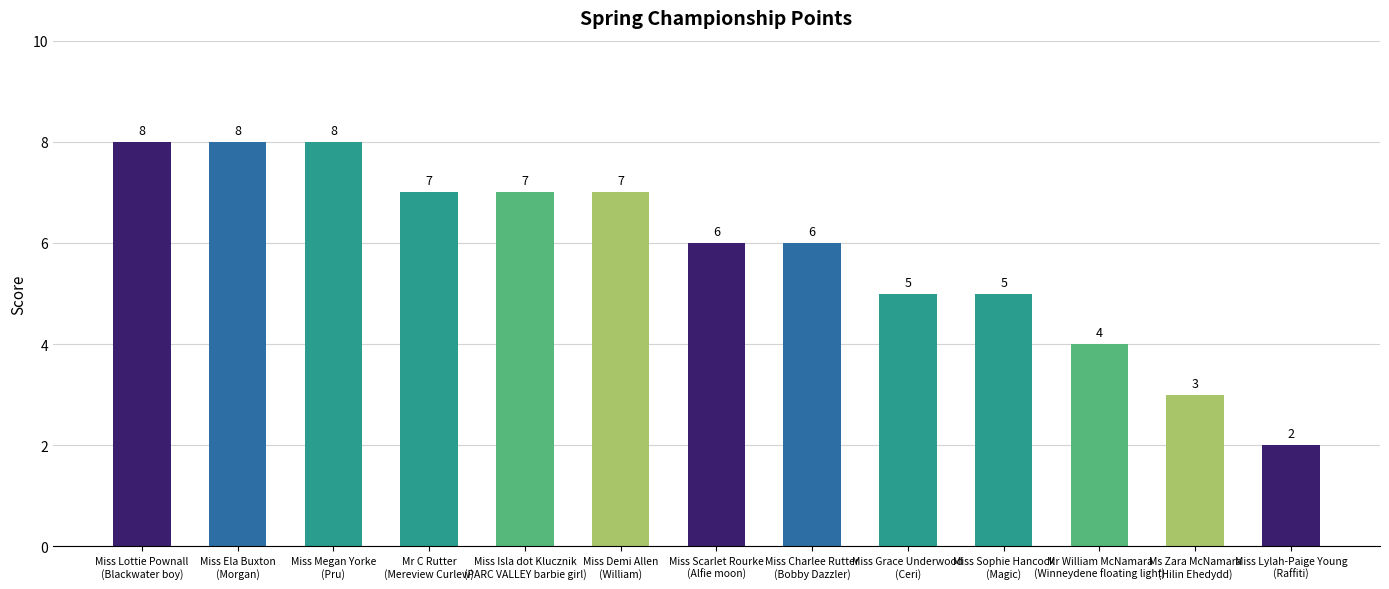

What is the difference between the values at Miss Lylah-Paige Young
(Raffiti) and Miss Scarlet Rourke
(Alfie moon)?

4